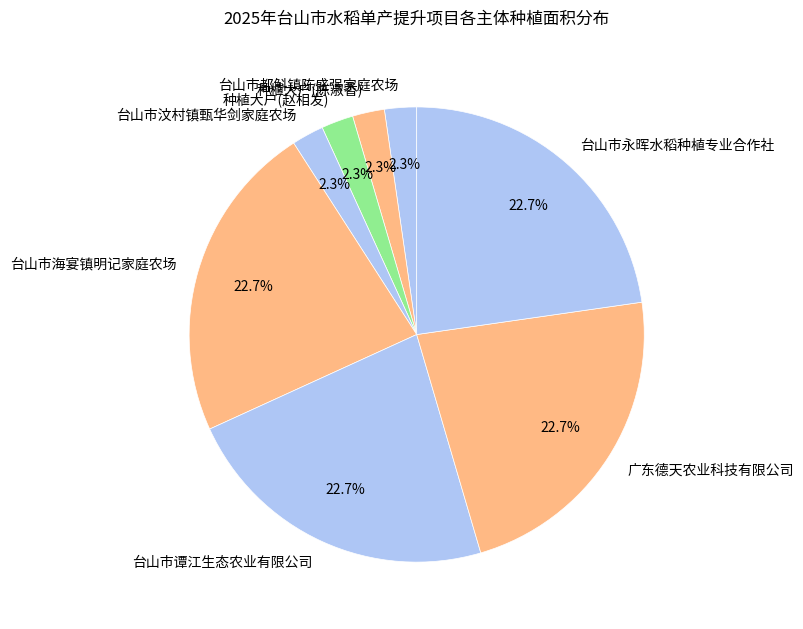

To the nearest percent, what percentage of the pie is 台山市汶村镇甄华剑家庭农场?

2%